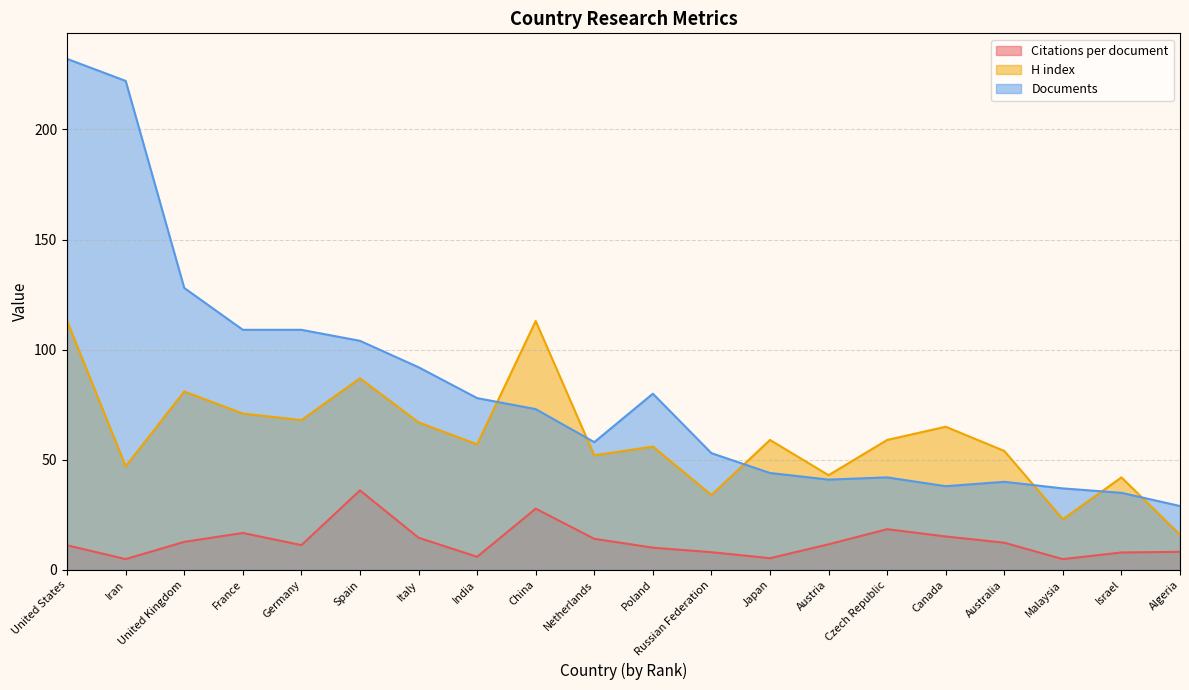

What are all the series names shown in the legend?

Citations per document, H index, Documents